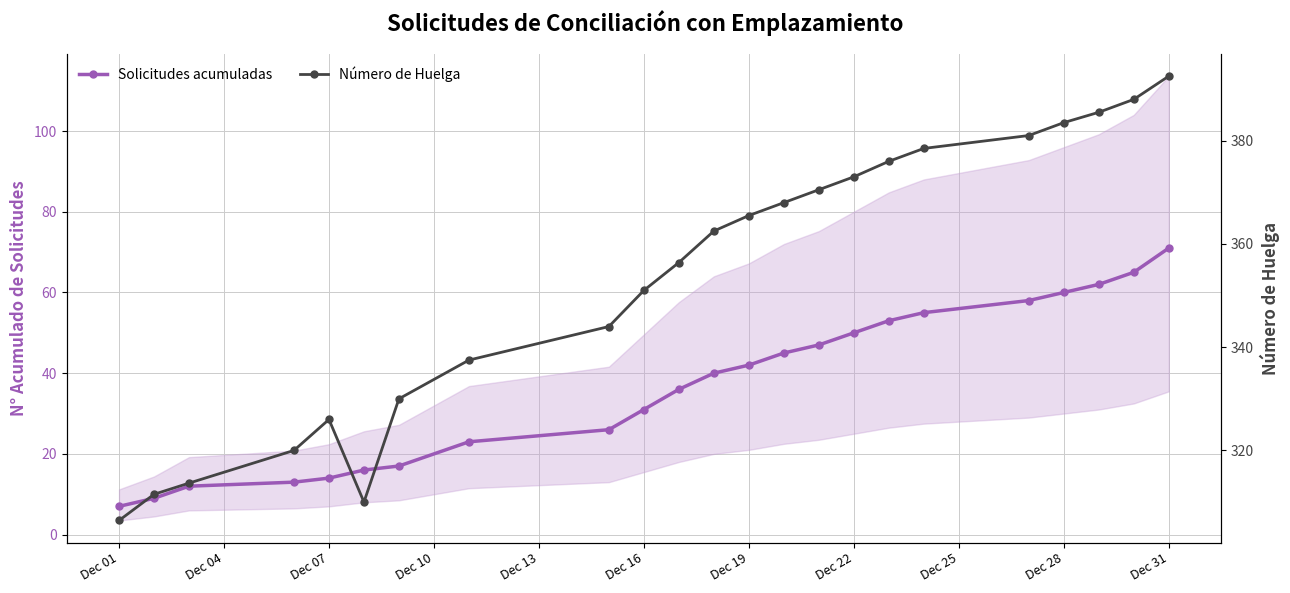

How many lines are shown in the chart?

2